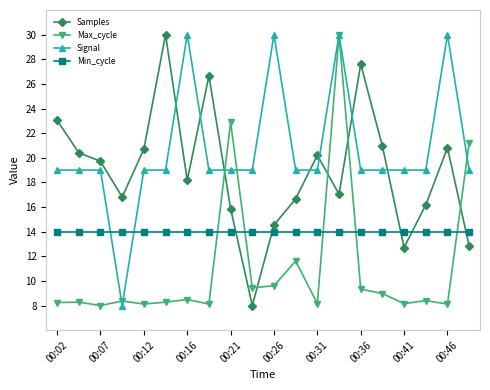

What is the value of the Min_cycle point at the 3rd from the left?

14.0